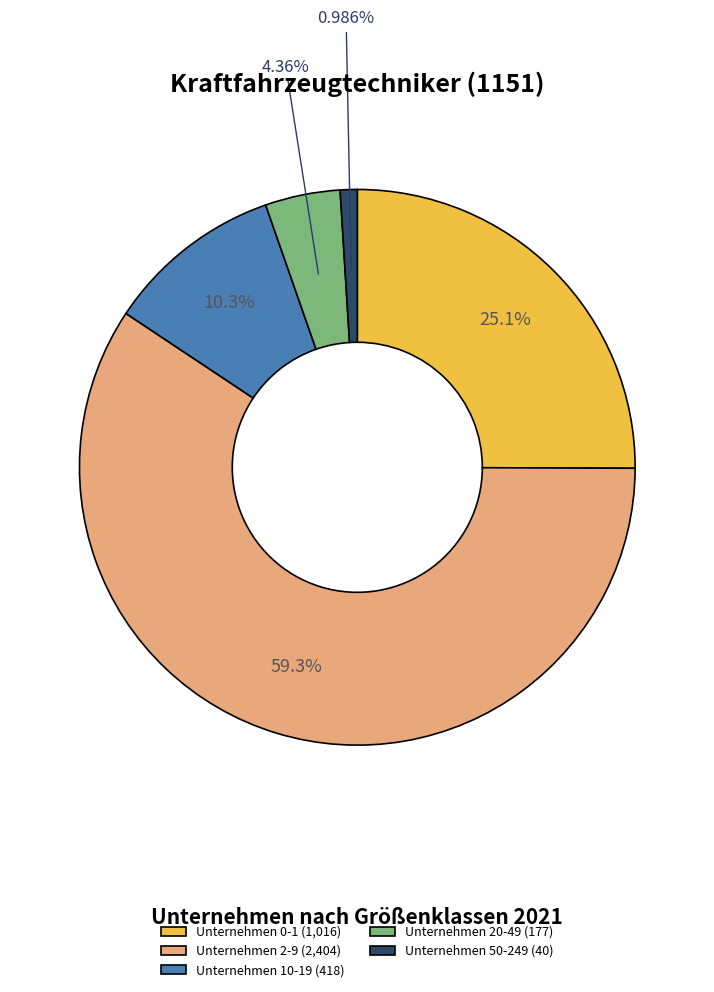

Is it true that Unternehmen 50-249 is 1% of the pie?

True